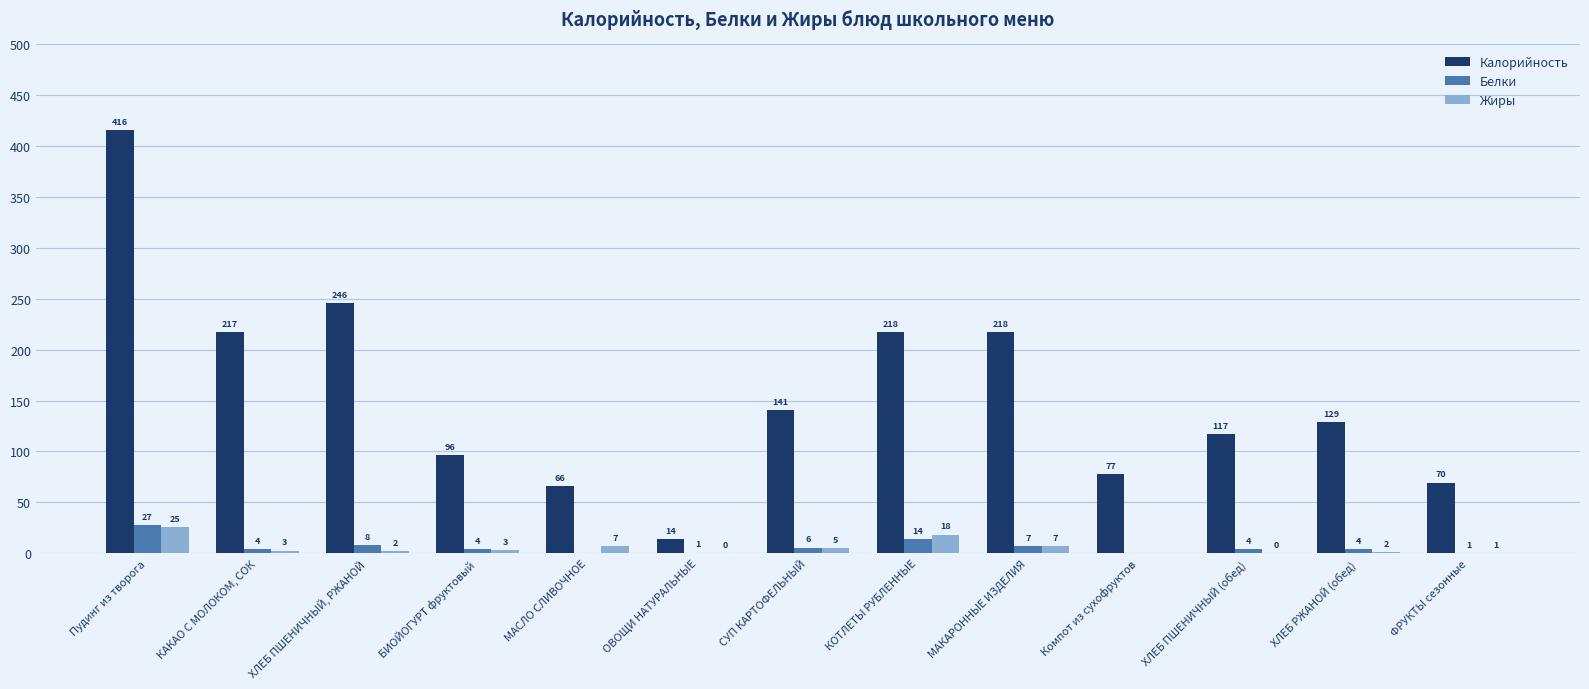

The Белки series shows 16.3 at Компот из сухофруктов. True or false?

False